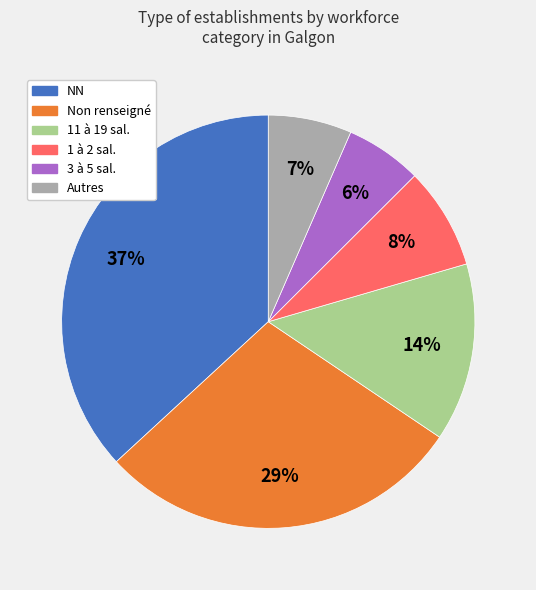

Does any single category account for the majority?

No